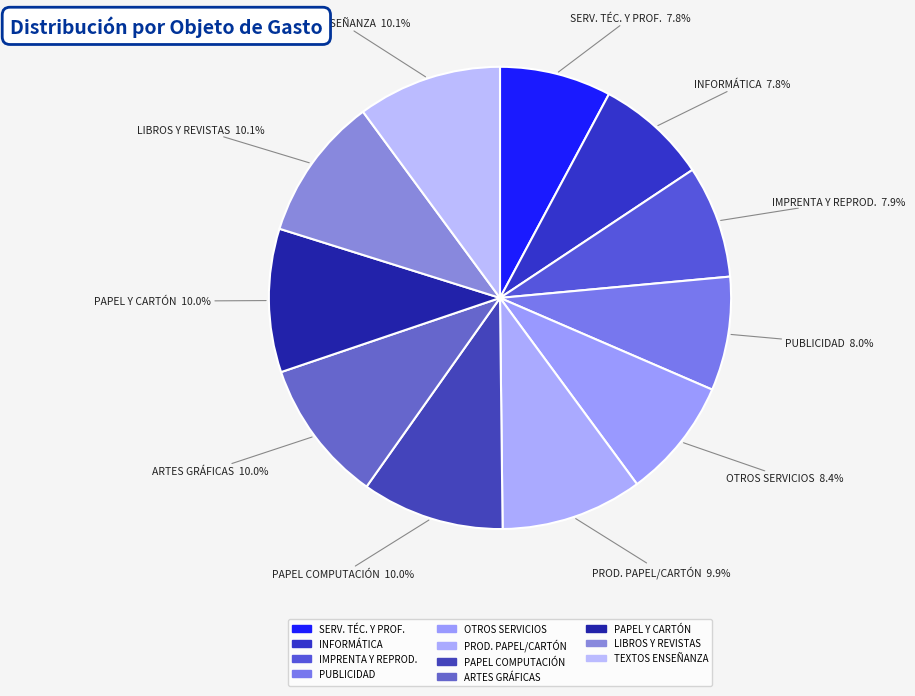

Count the number of slices in the pie.

11